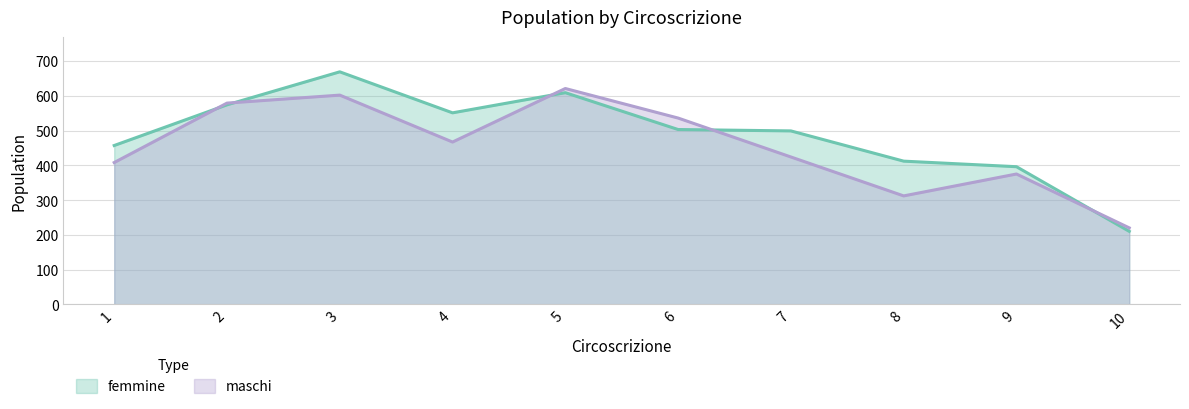

Does the chart have visible grid lines?

Yes